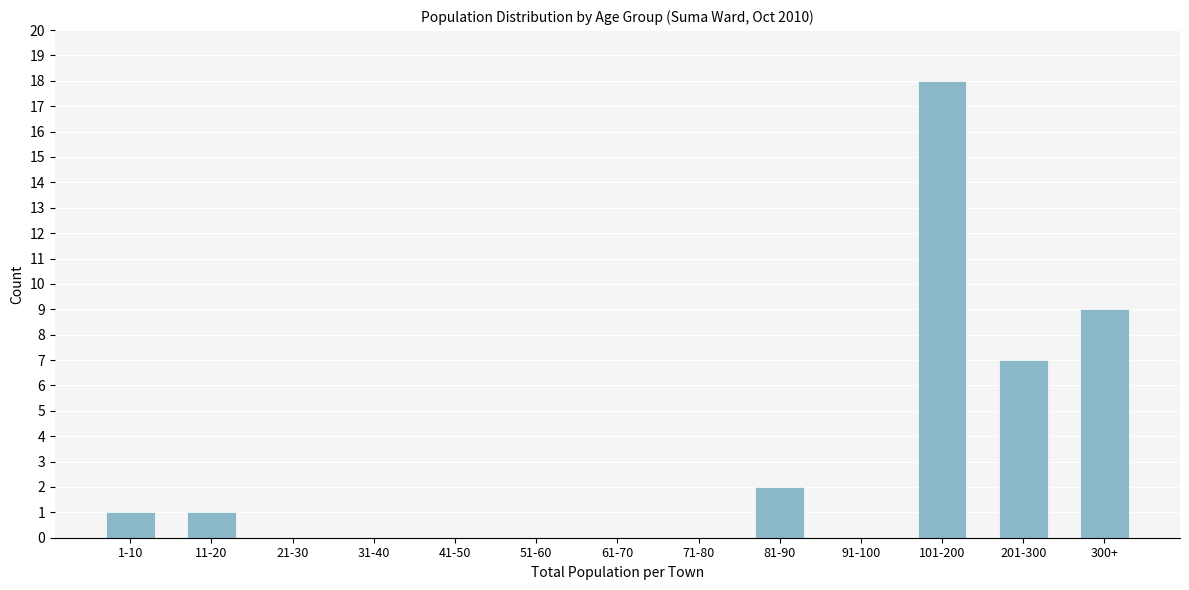

Reading right to left, list all the values displayed in this chart.

300+=9	201-300=7	101-200=18	91-100=0	81-90=2	71-80=0	61-70=0	51-60=0	41-50=0	31-40=0	21-30=0	11-20=1	1-10=1